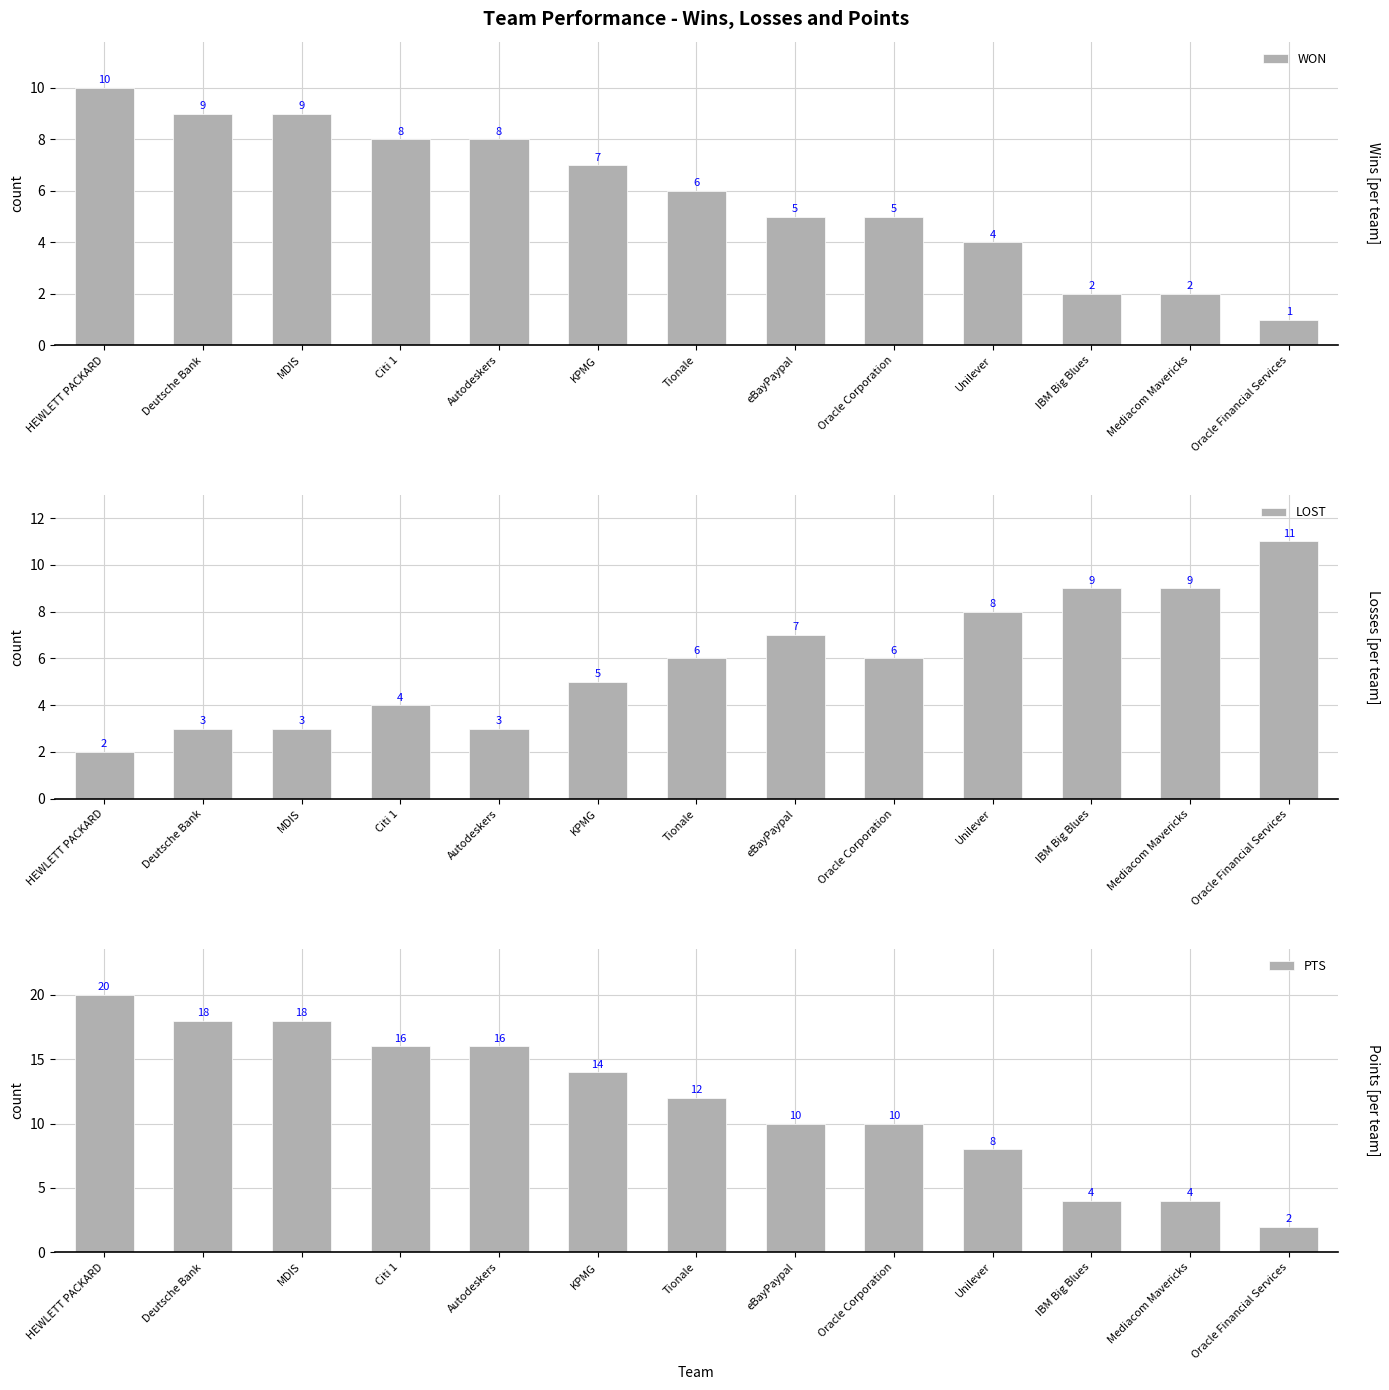

At which category is the sum across all series the highest?

HEWLETT PACKARD